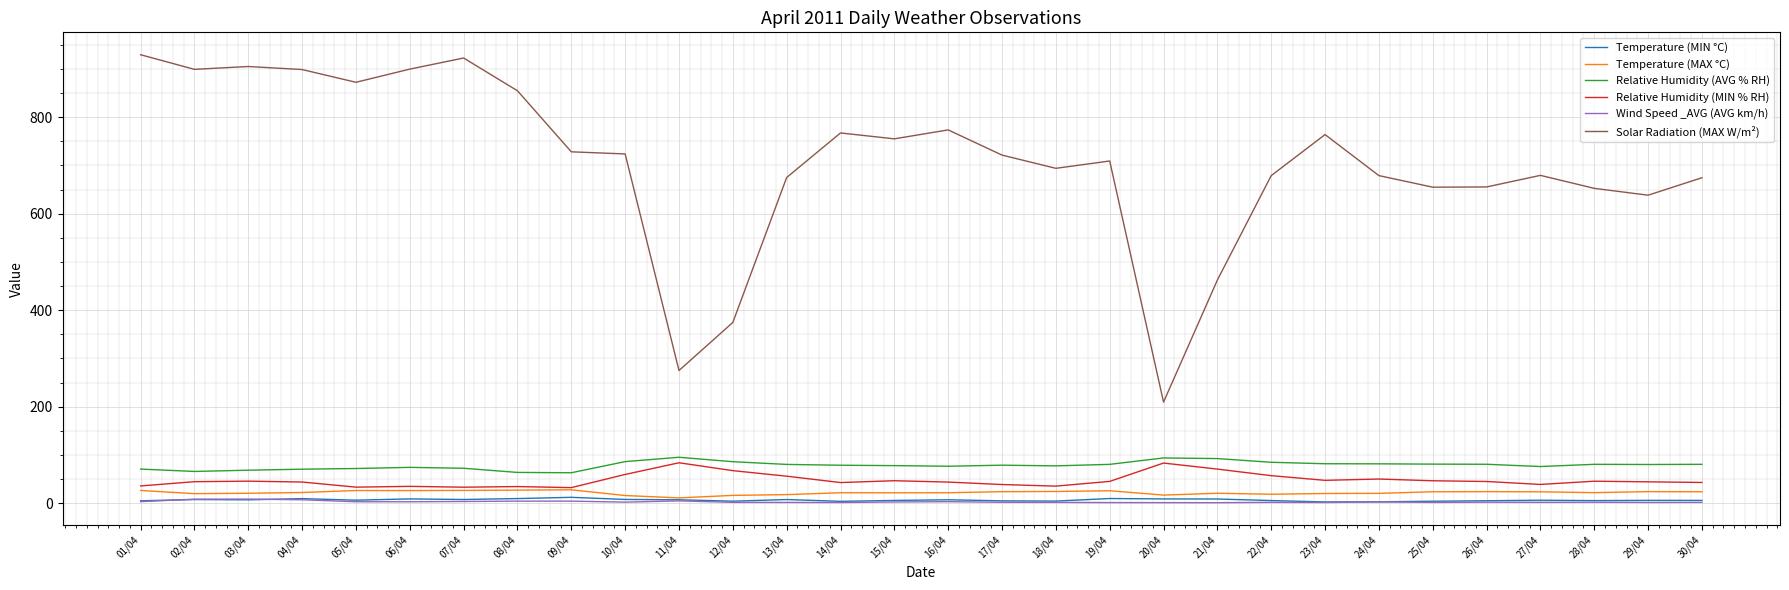

The value of Temperature (MAX °C) at 21/04 is 20.6. True or false?

True